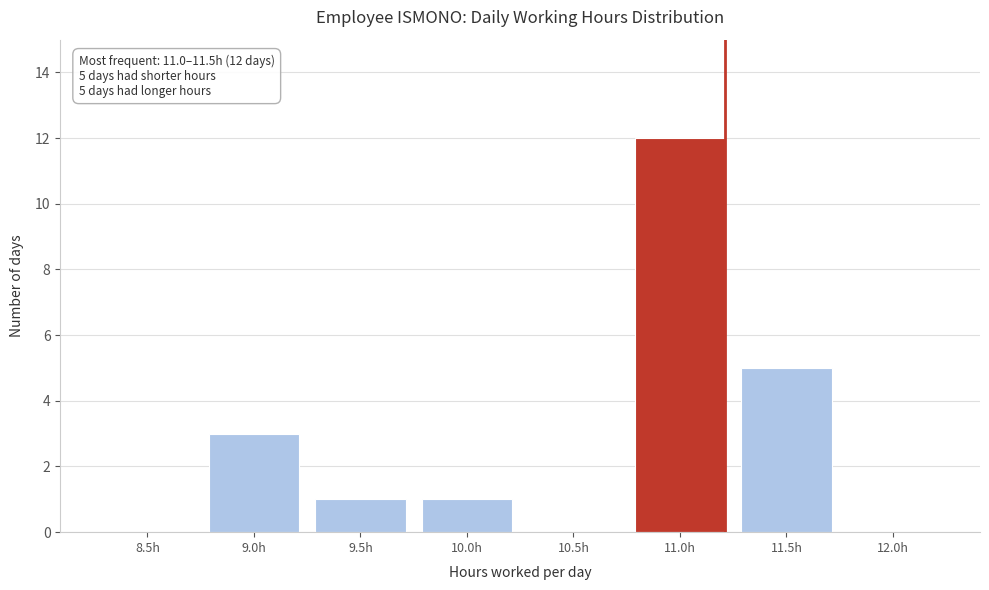

Reading left to right, extract all data points from this chart.

8.5h=0	9.0h=3	9.5h=1	10.0h=1	10.5h=0	11.0h=12	11.5h=5	12.0h=0